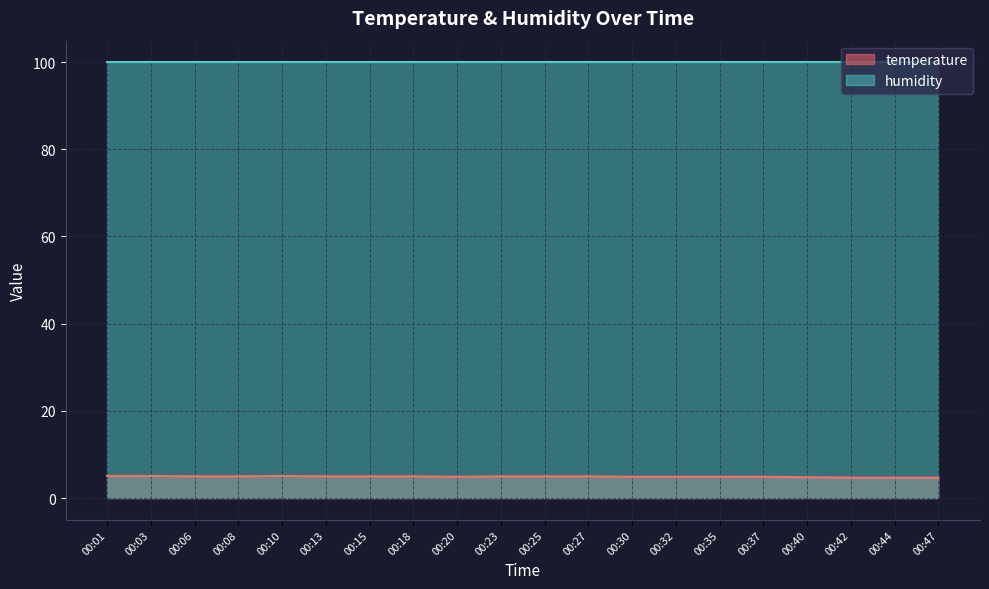

How many interior local peaks (higher than both neighbors) does the data have?

1